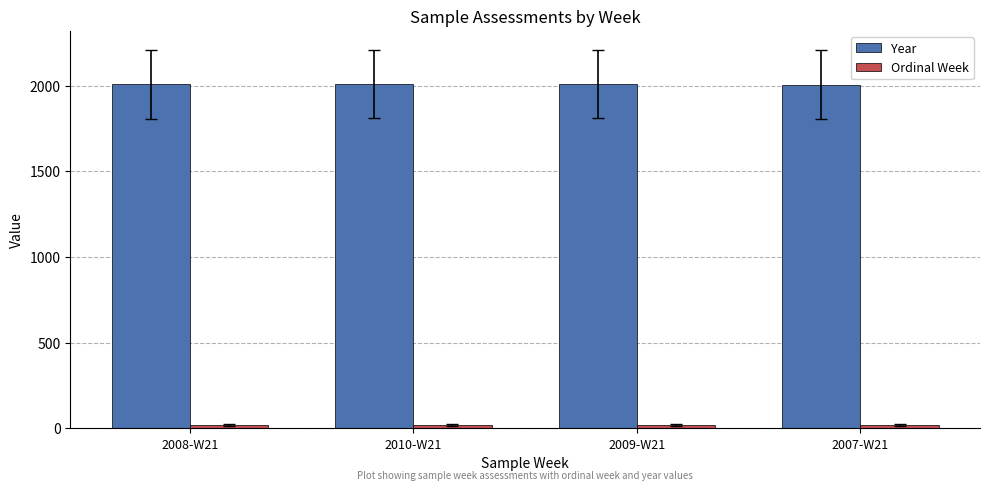

True or false: Year has a value of 2009 at 2009-W21.

True